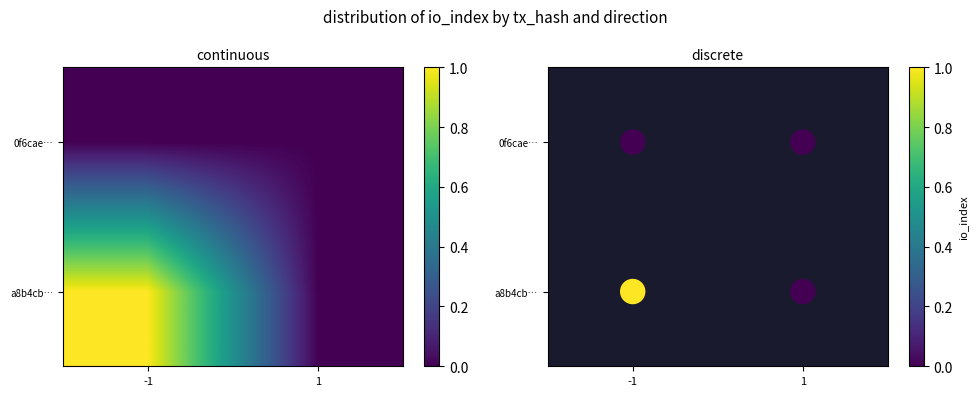

What is the difference between the maximum and minimum values in the a8b4cb9d9d57a4b14f025b2d7ea911a1c7cf10f series?

1